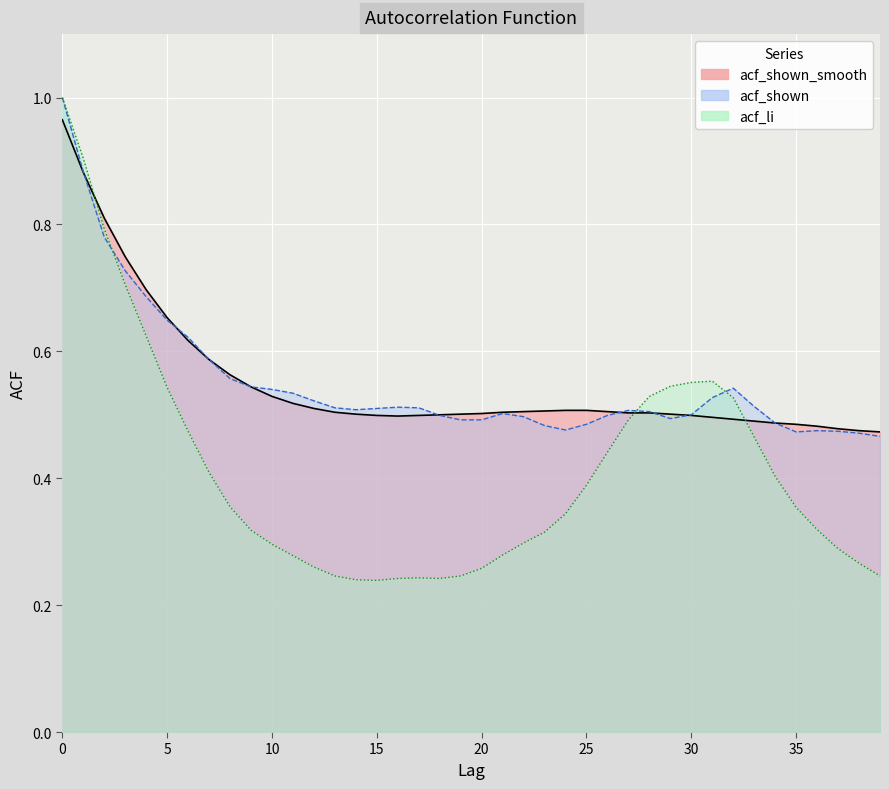

What is the difference between the maximum and second lowest values in the acf_li series?

0.8